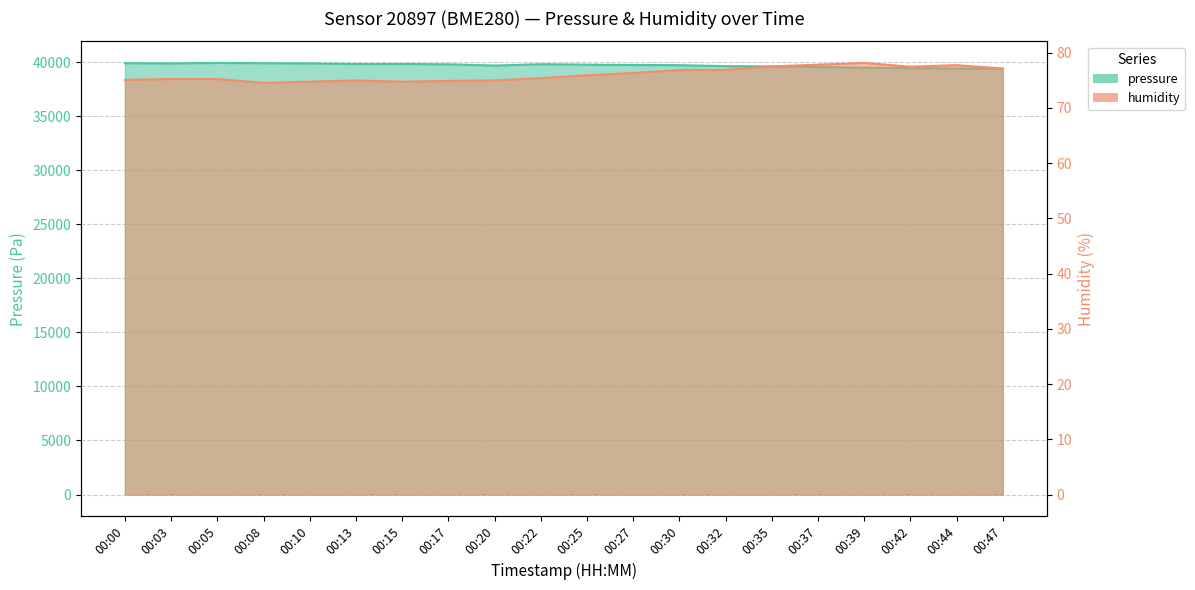

What is the spread (max minus min) of values at 00:22?

39732.4